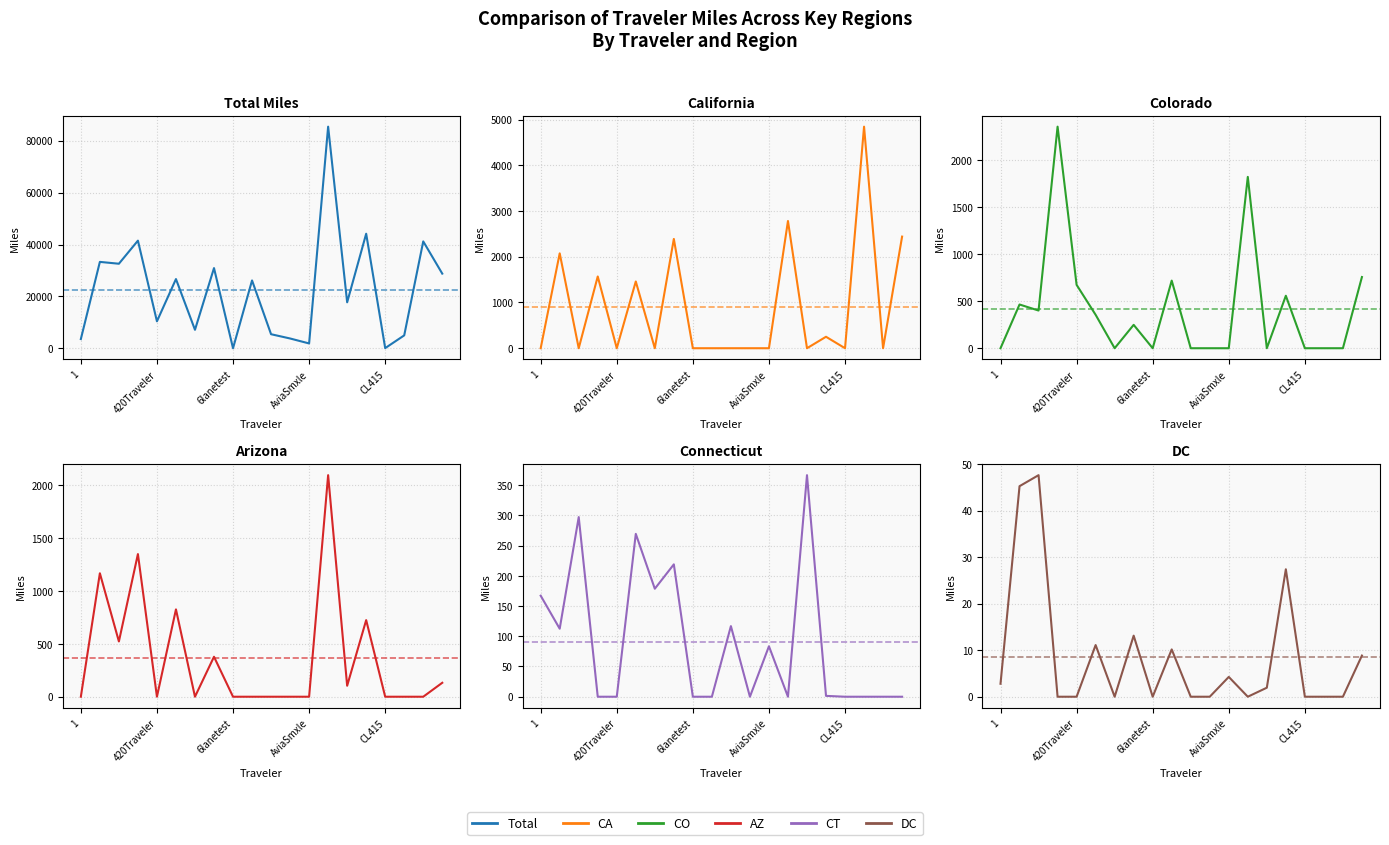

True or false: Total and DC intersect in this chart.

False